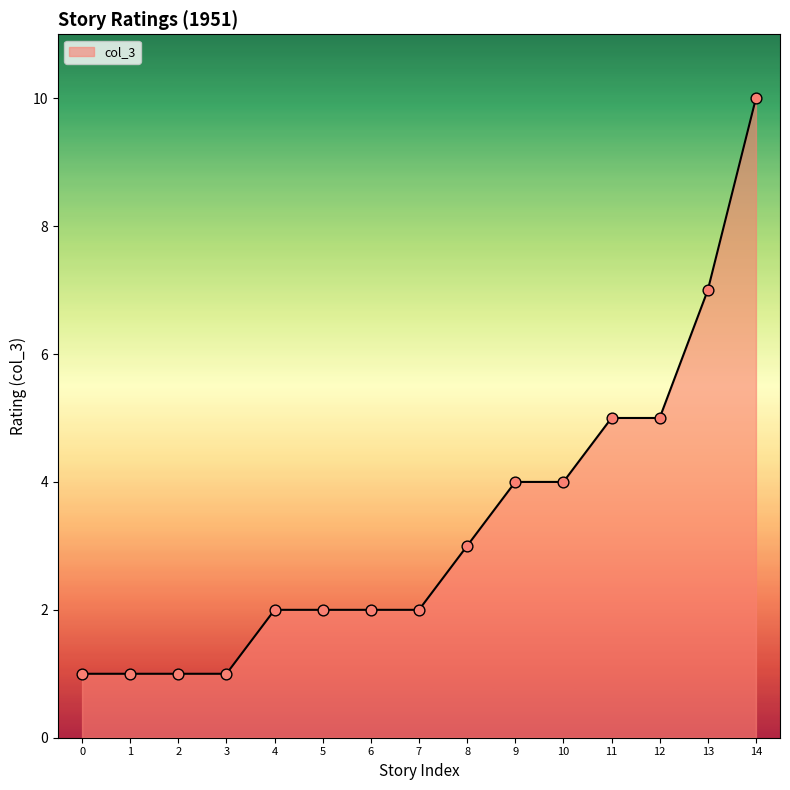

What is the change in value from 5 to 9?

+2